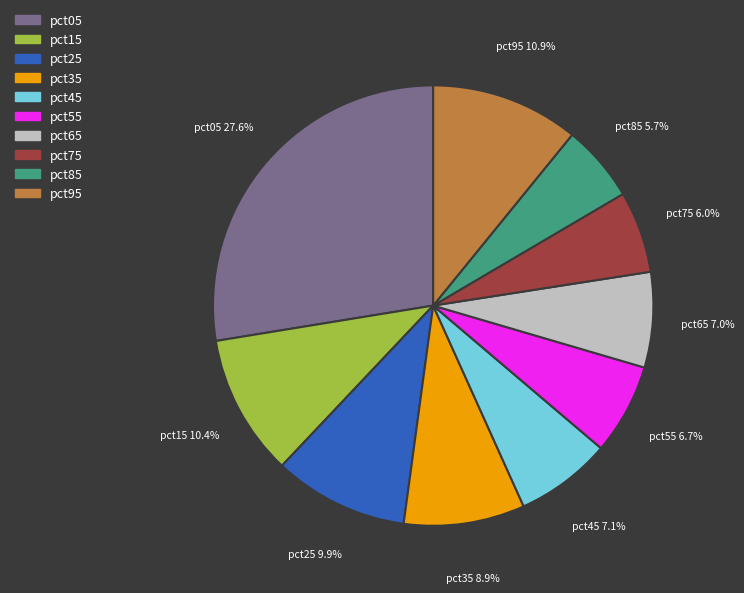

The pct25 slice represents 10% of the pie. True or false?

True